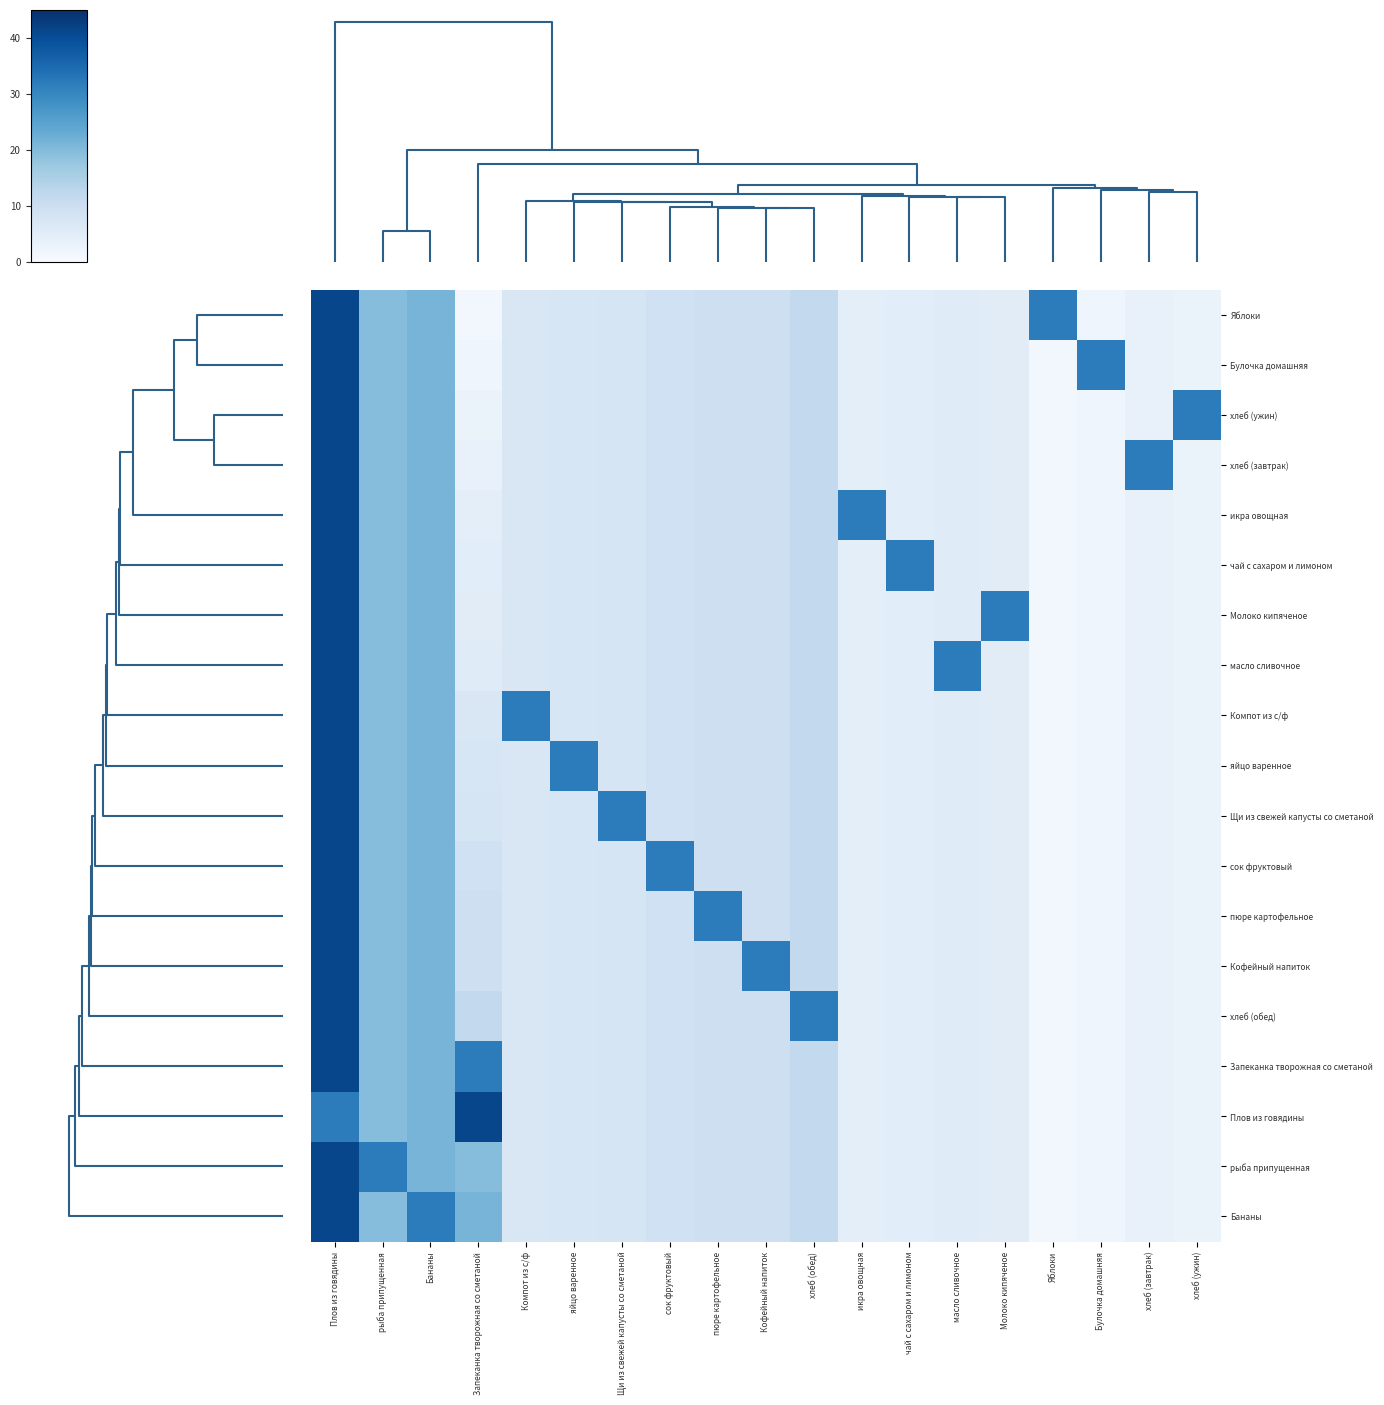

Which series has the largest range (max minus min)?

Яблоки